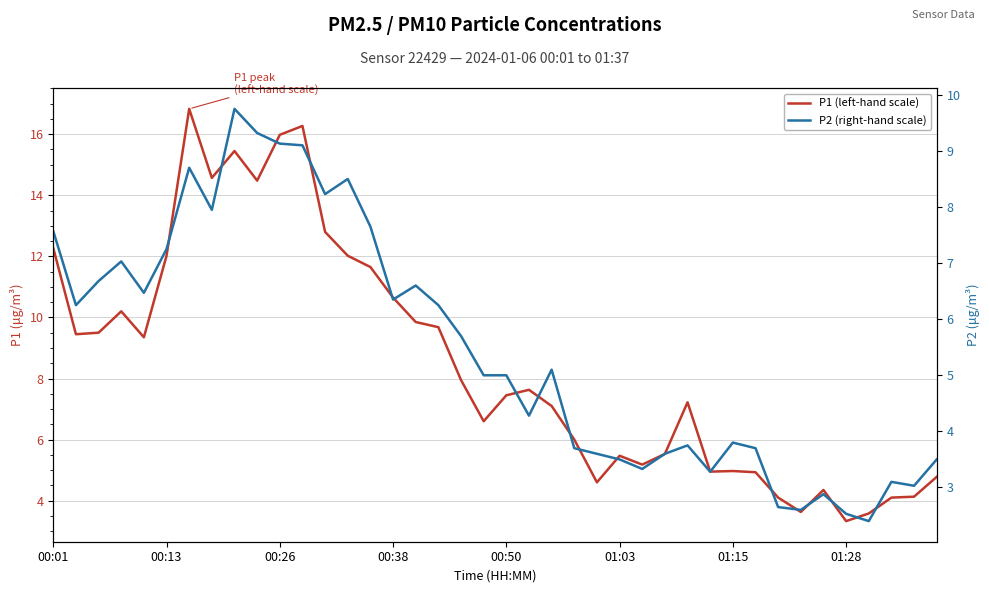

Is this an area chart (filled region under the line)?

No